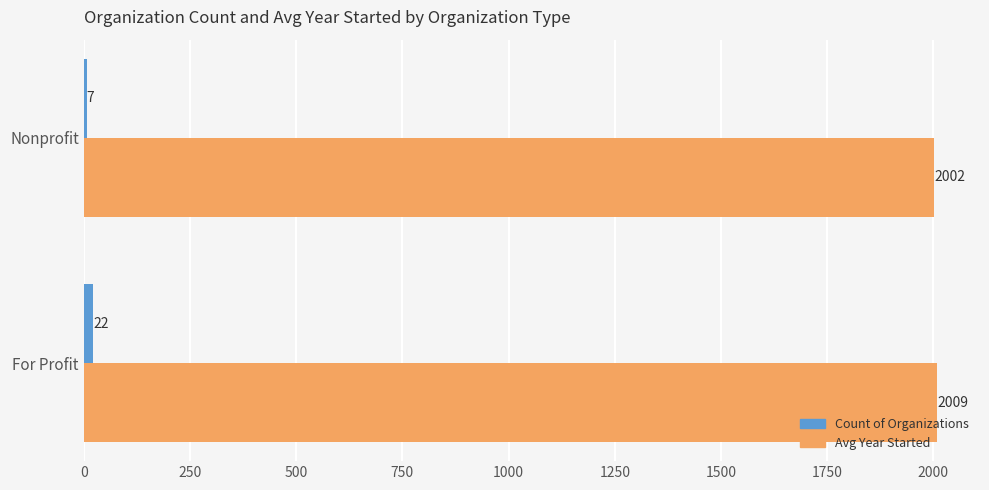

What is the smallest value displayed?

7.0